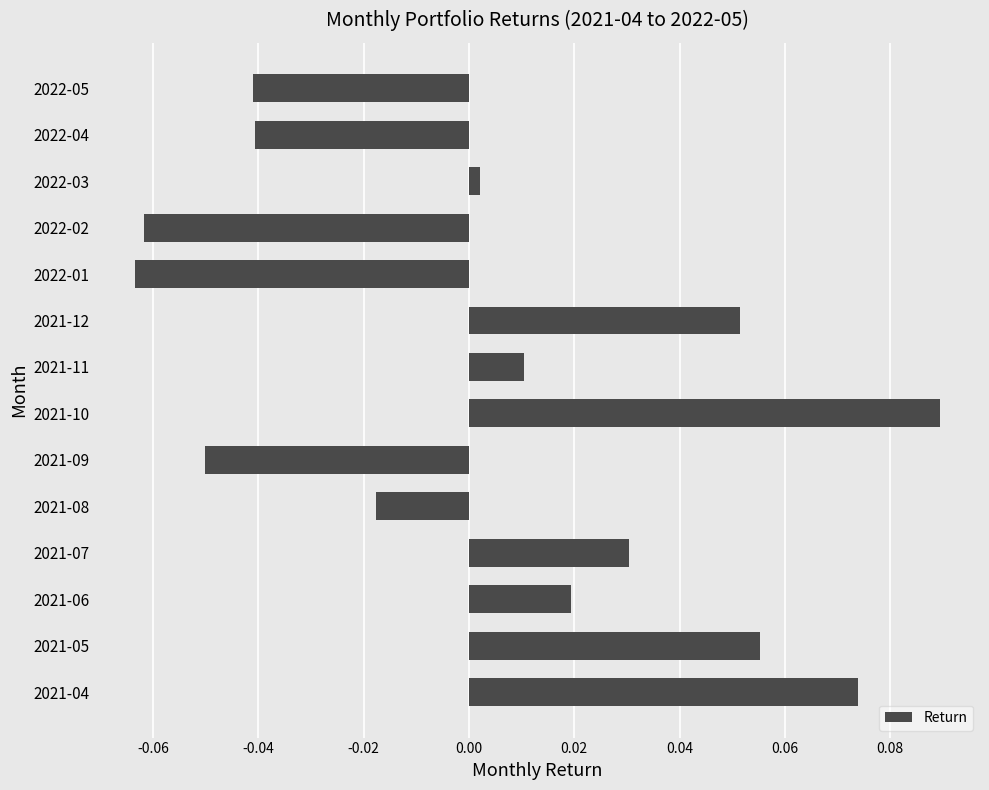

Between 2022-02 and 2021-04, which is larger?

2021-04